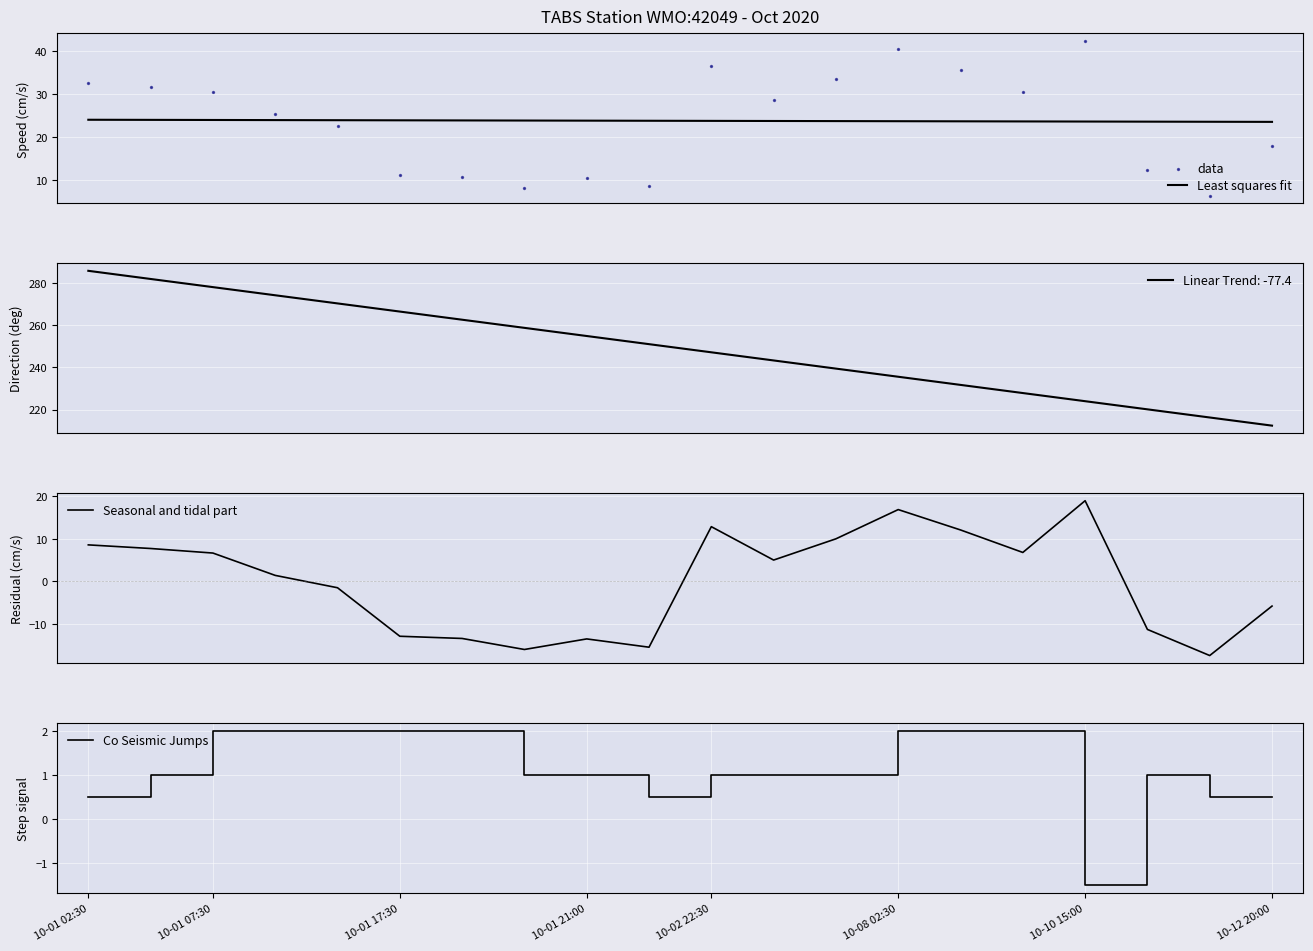

True or false: Co Seismic Jumps has a value of 0.2 at 10-12 20:00.

False